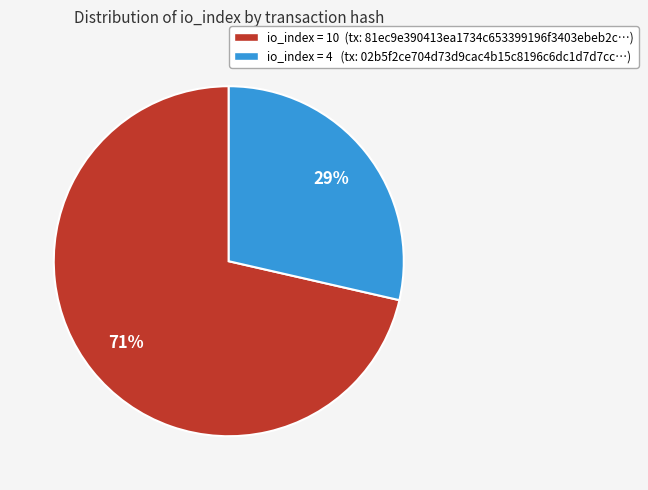

The io_index = 10 (tx: 81ec9e390413ea1734c653399196f3403ebeb2c…) slice represents 80% of the pie. True or false?

False